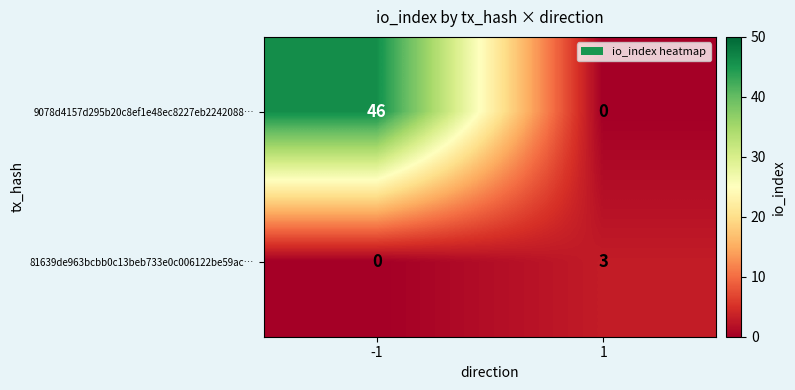

Which series has the largest total across all categories?

9078d4157d295b20c8ef1e48ec8227eb2242088…